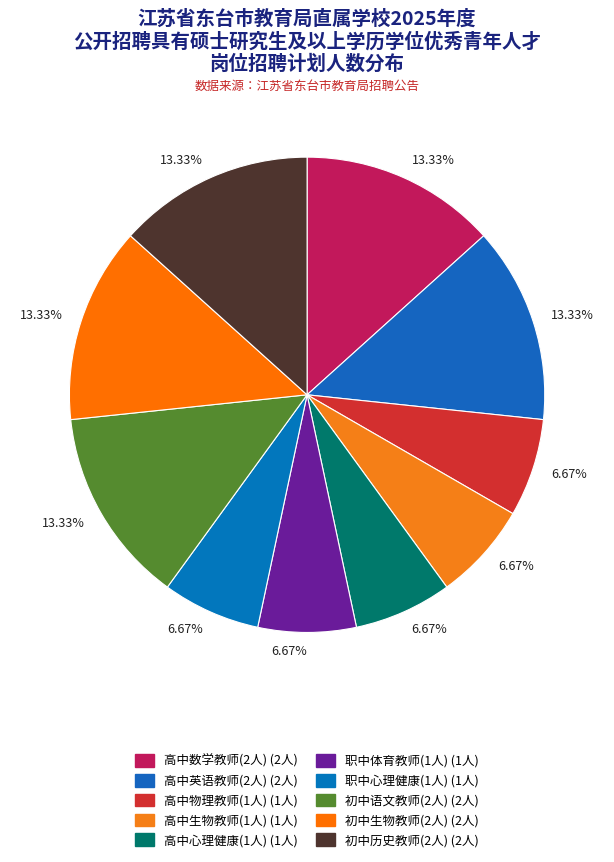

Count the number of slices in the pie.

10